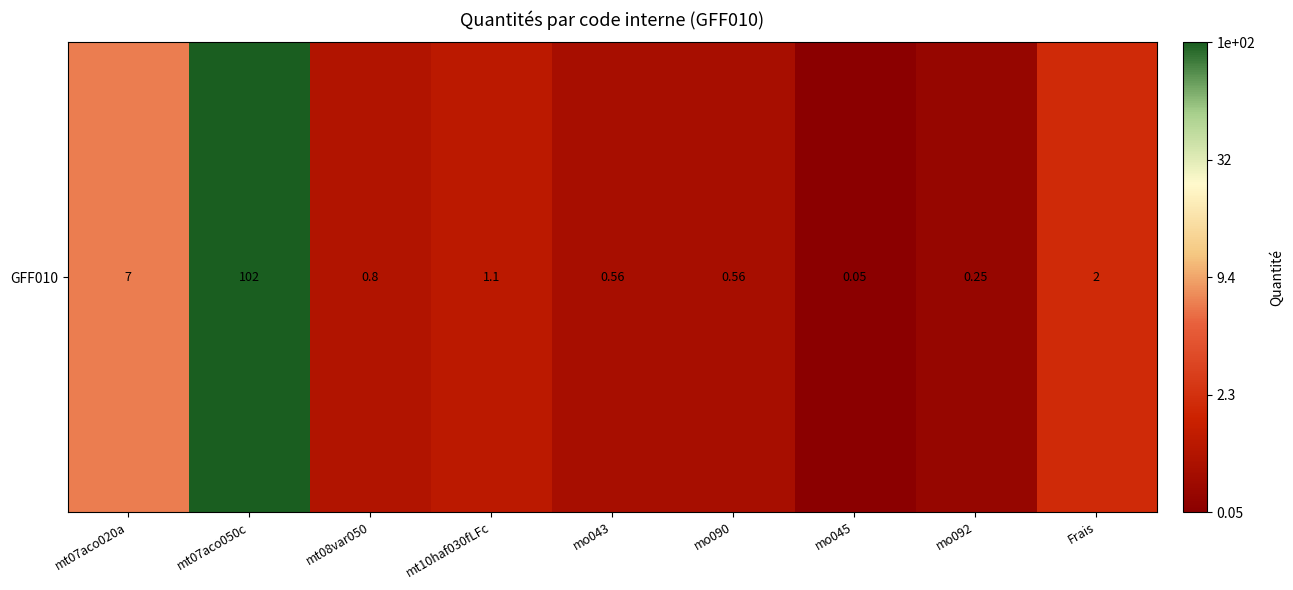

How many data points does each series have?

9